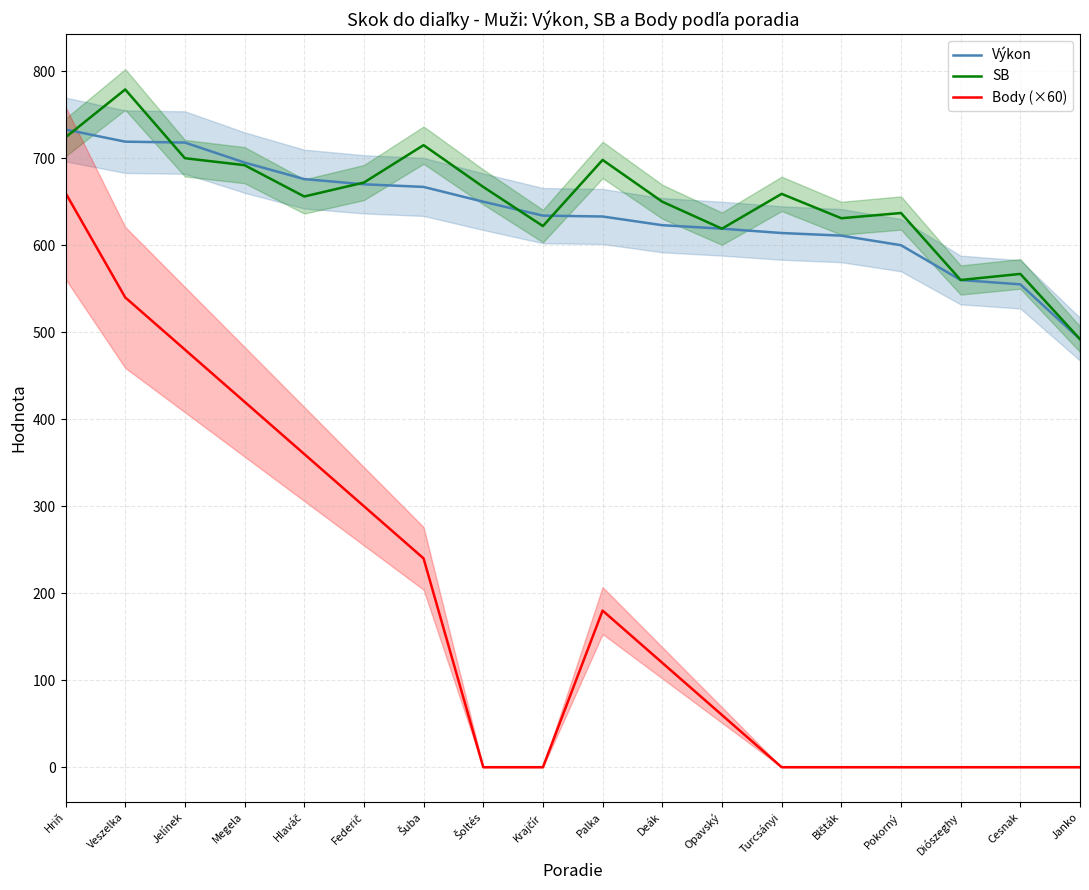

At which label does Výkon first exceed 634?

Hriň